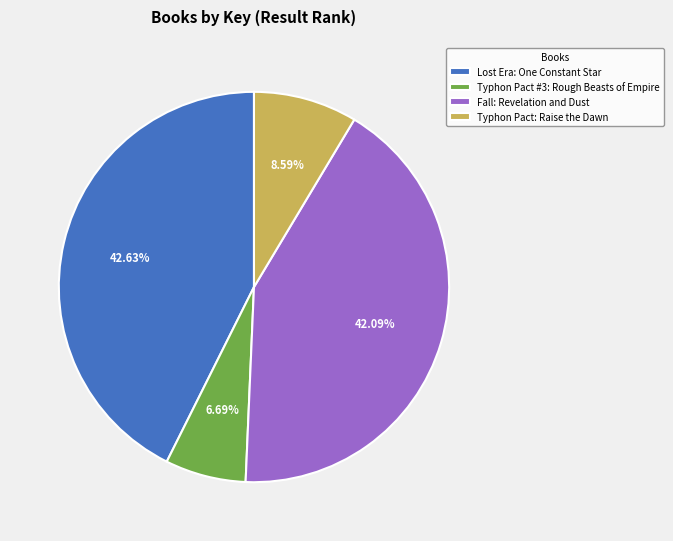

To the nearest percent, what is the combined percentage of Lost Era: One Constant Star and Typhon Pact #3: Rough Beasts of Empire?

49%